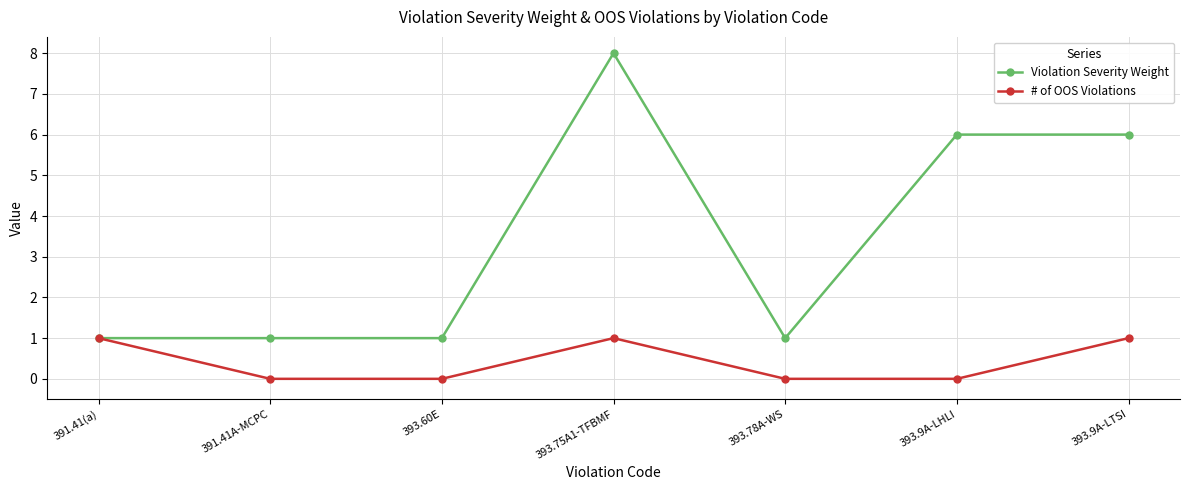

How many interior local peaks does the # of OOS Violations series have?

1